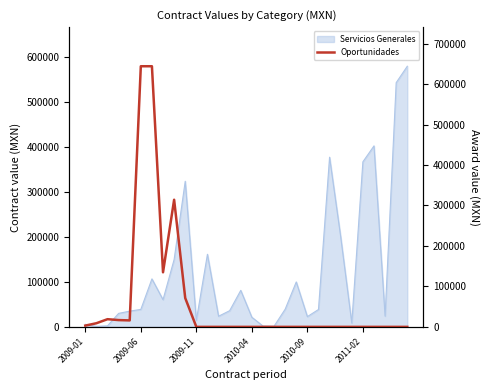

What position from the left is 19?

20